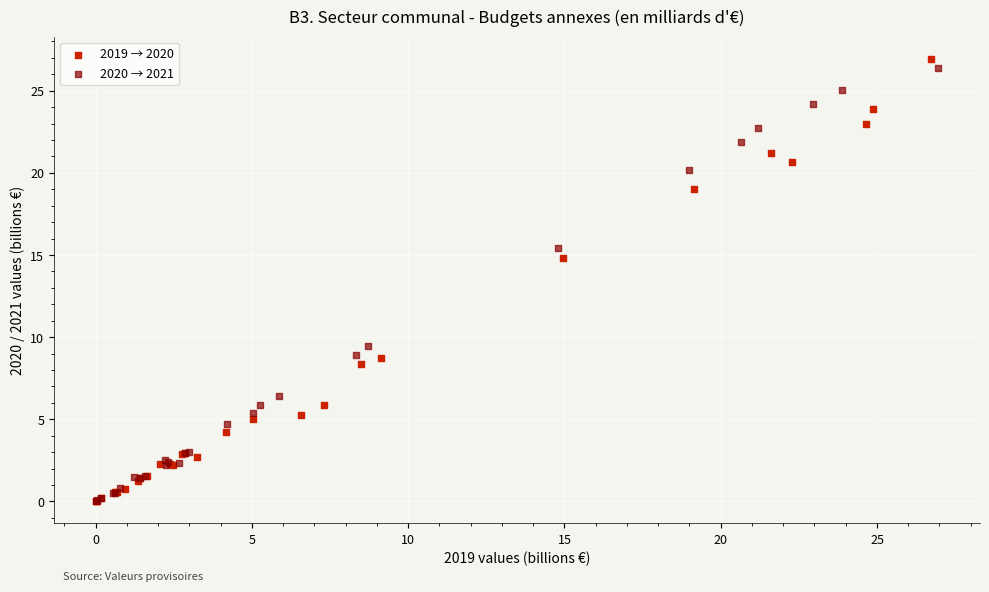

Which series has the largest Y range (max minus min)?

2019 → 2020